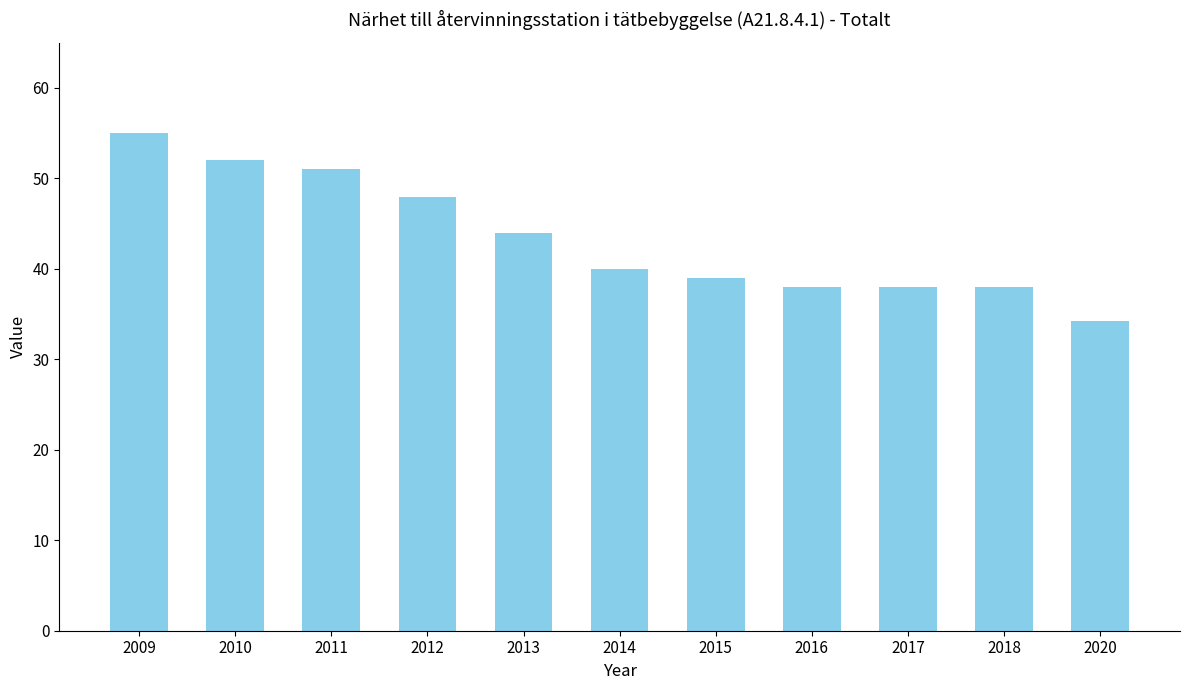

The chart shows a value of 68.2 at 2018. True or false?

False